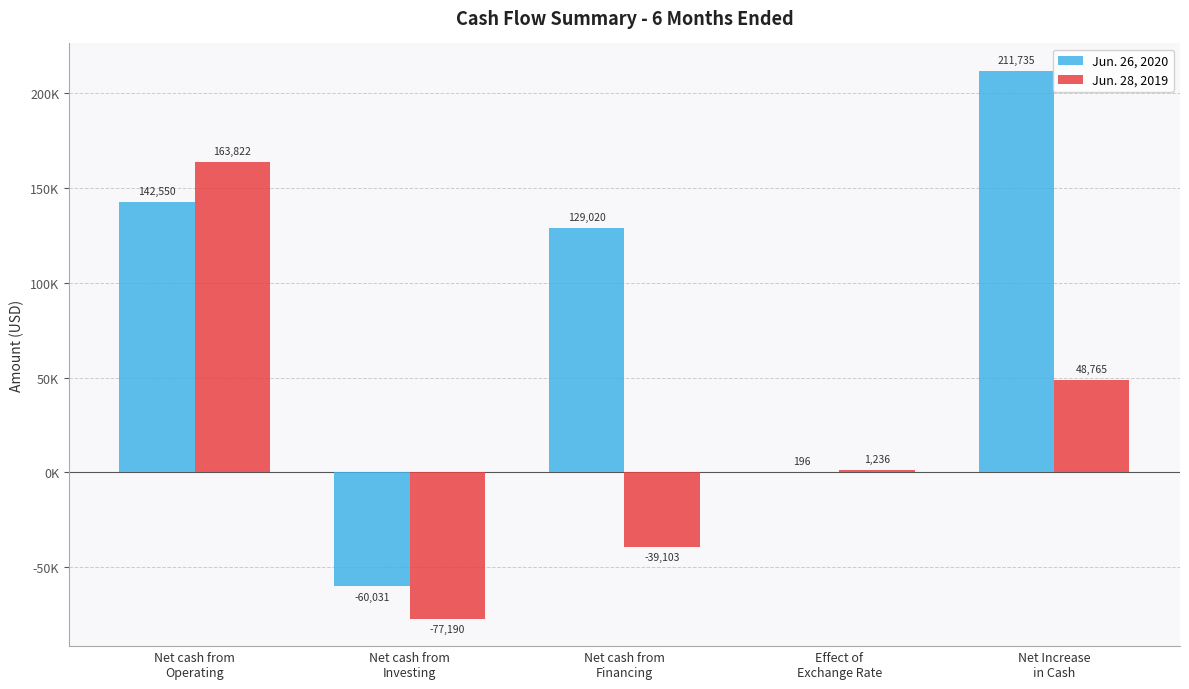

What is the average value of the Jun. 28, 2019 series?

19506